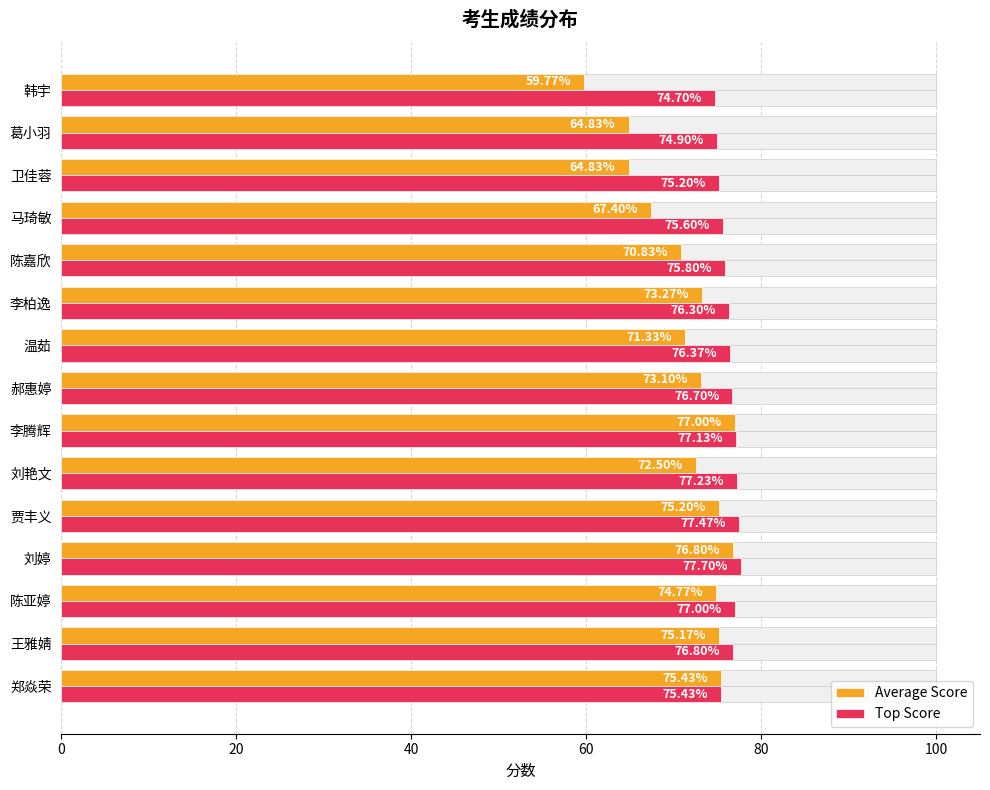

Is the value of Top Score at 葛小羽 greater than the value of Average Score at 陈嘉欣?

Yes